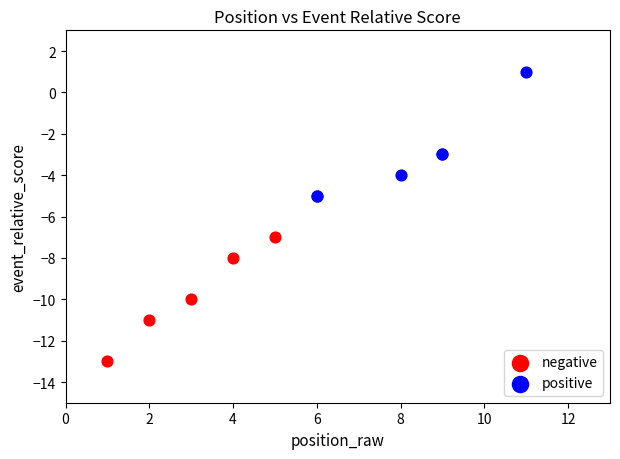

Which series reaches the minimum Y coordinate?

negative